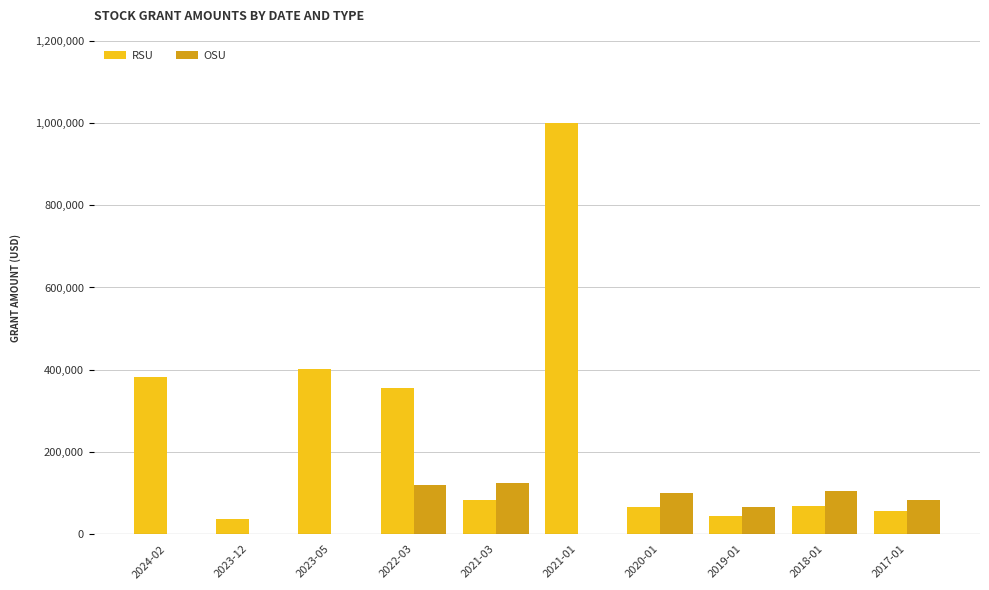

What is the greatest value displayed?

1000000